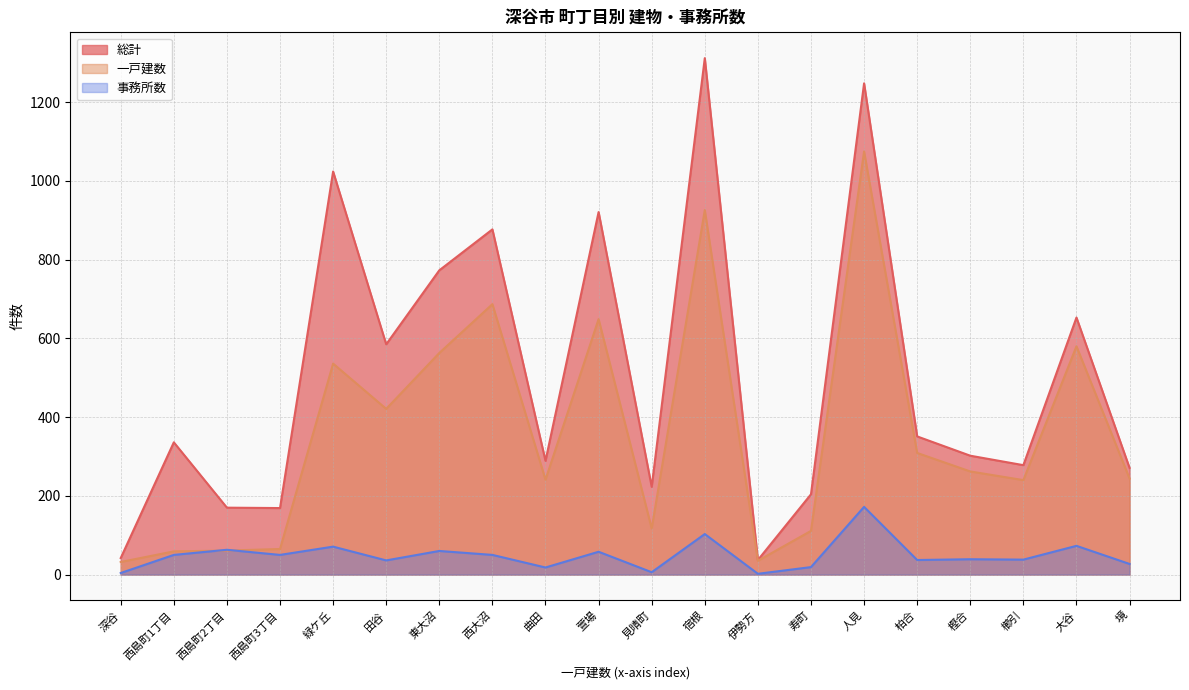

True or false: 事務所数 has a value of 94 at 西島町2丁目.

False